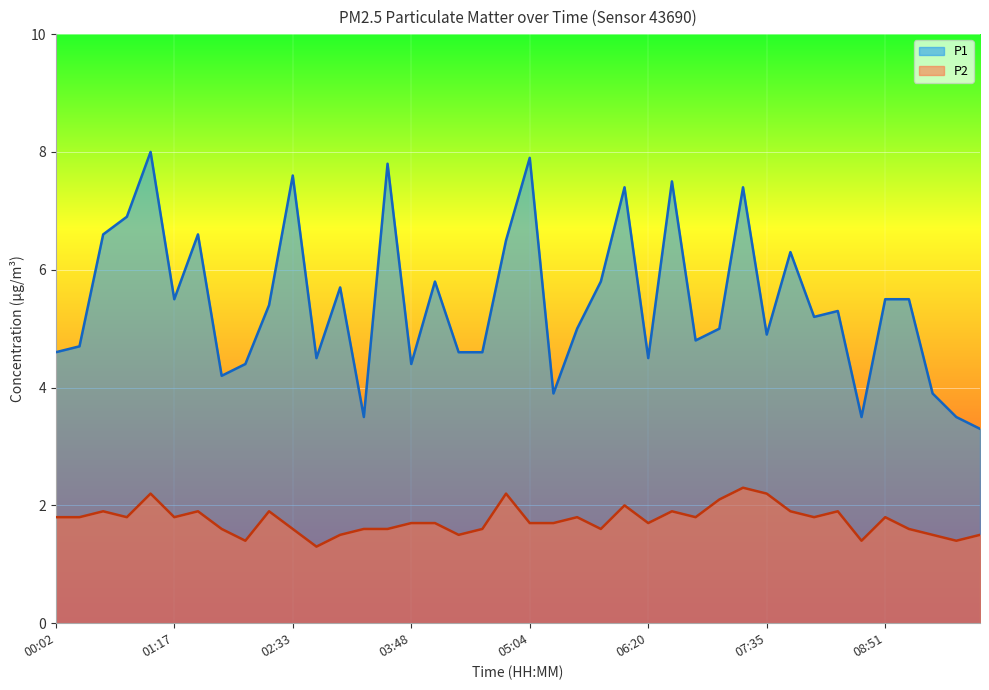

How many data points does each series have?

40